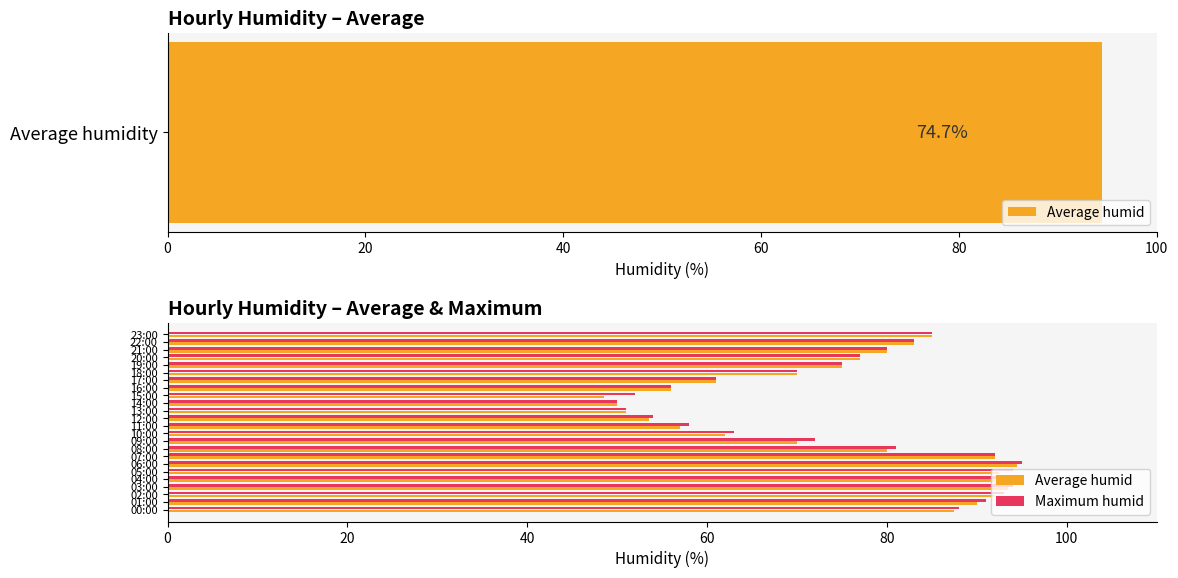

At 17:00, list the series in order from smallest to largest.

Average humid, Maximum humid